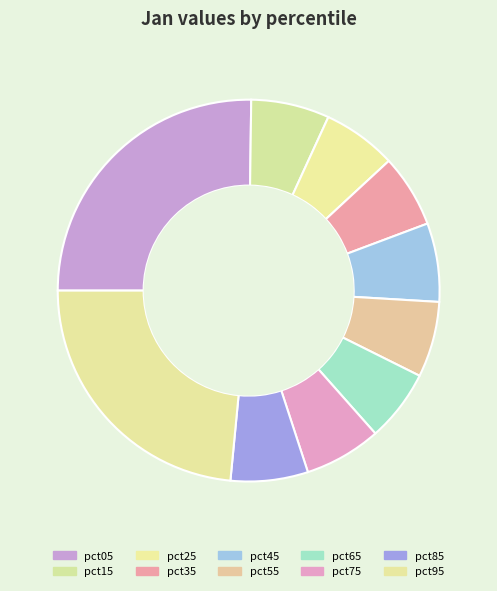

Which category has the smallest portion of the pie?

pct65